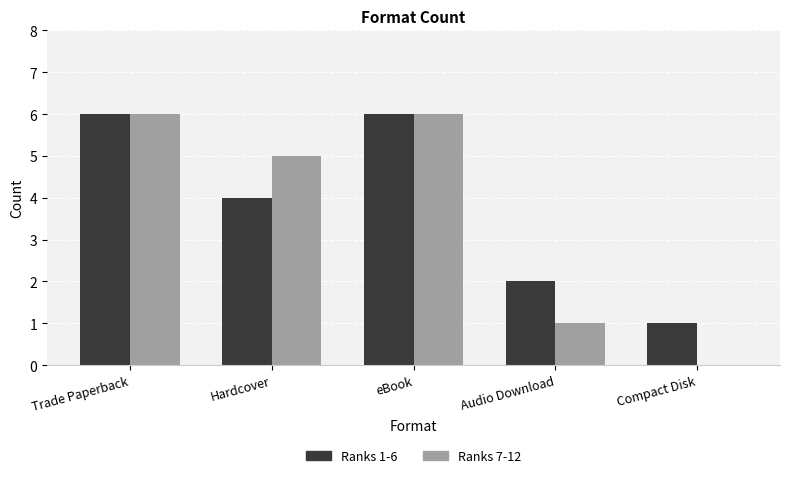

Is the value of Ranks 7-12 at Compact Disk greater than the value of Ranks 1-6 at Hardcover?

No